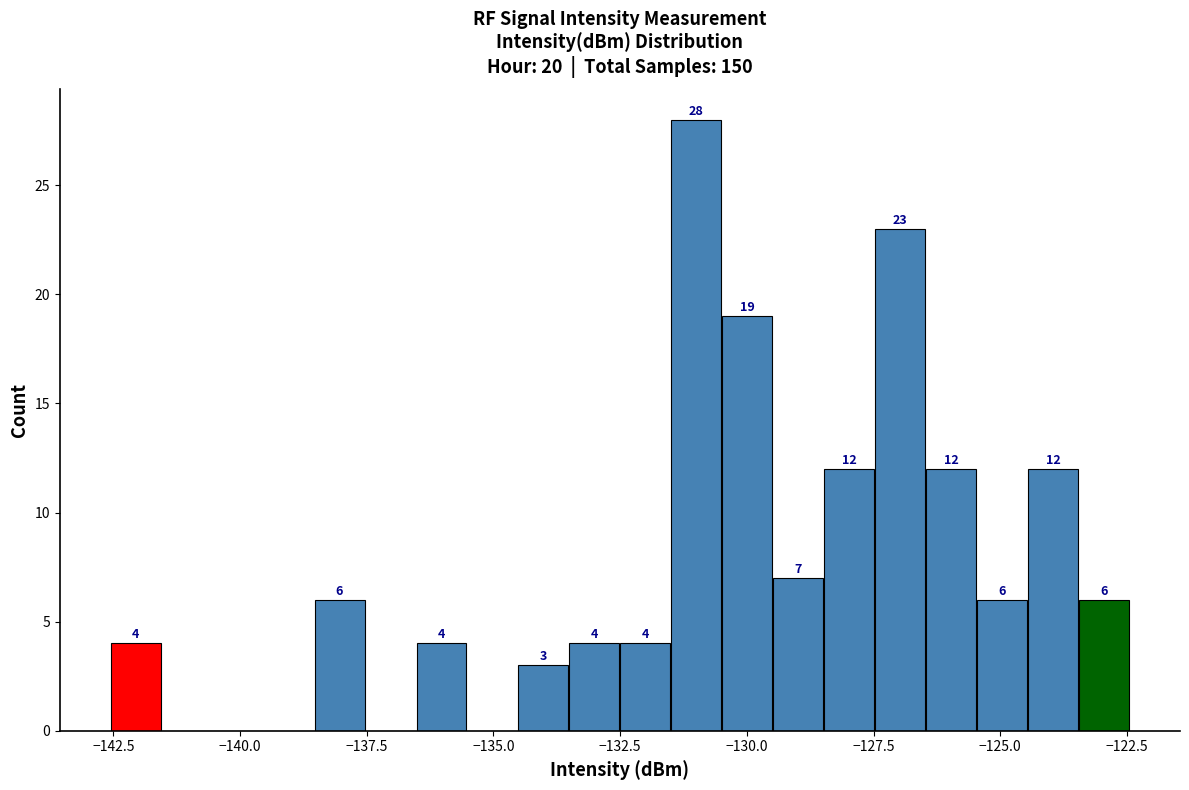

Around what value on the x-axis is the tallest bar? Give the approximate position of its centre, as read against the axis.

-131.0